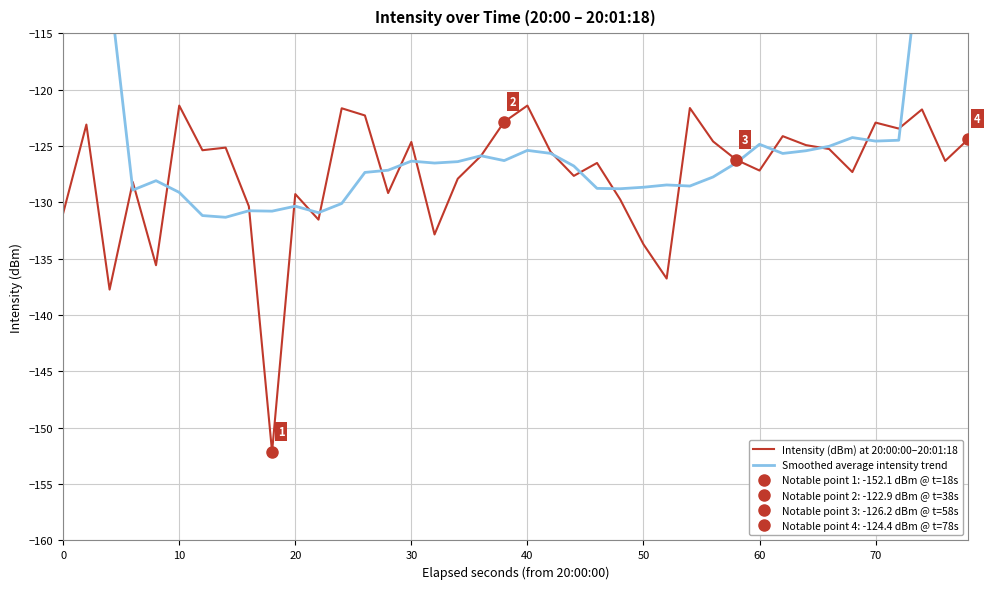

The Intensity (dBm) at 20:00:00–20:01:18 series shows -133.7 at 50. True or false?

True